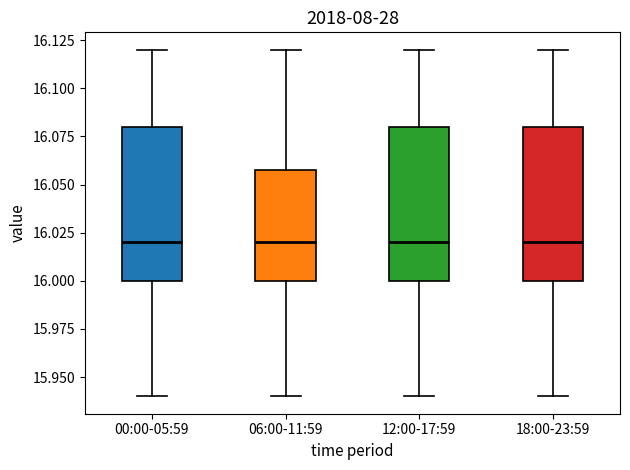

Reading left to right, read every box against the y-axis: the position of its median line, the range the box covers, and the ends of its whiskers. The values are not printed on the chart, so give them approximately, as read against the axis.

00:00-05:59: median 16.02, box 16.00 to 16.08, whiskers 15.94 to 16.12
06:00-11:59: median 16.02, box 16.00 to 16.06, whiskers 15.94 to 16.12
12:00-17:59: median 16.02, box 16.00 to 16.08, whiskers 15.94 to 16.12
18:00-23:59: median 16.02, box 16.00 to 16.08, whiskers 15.94 to 16.12